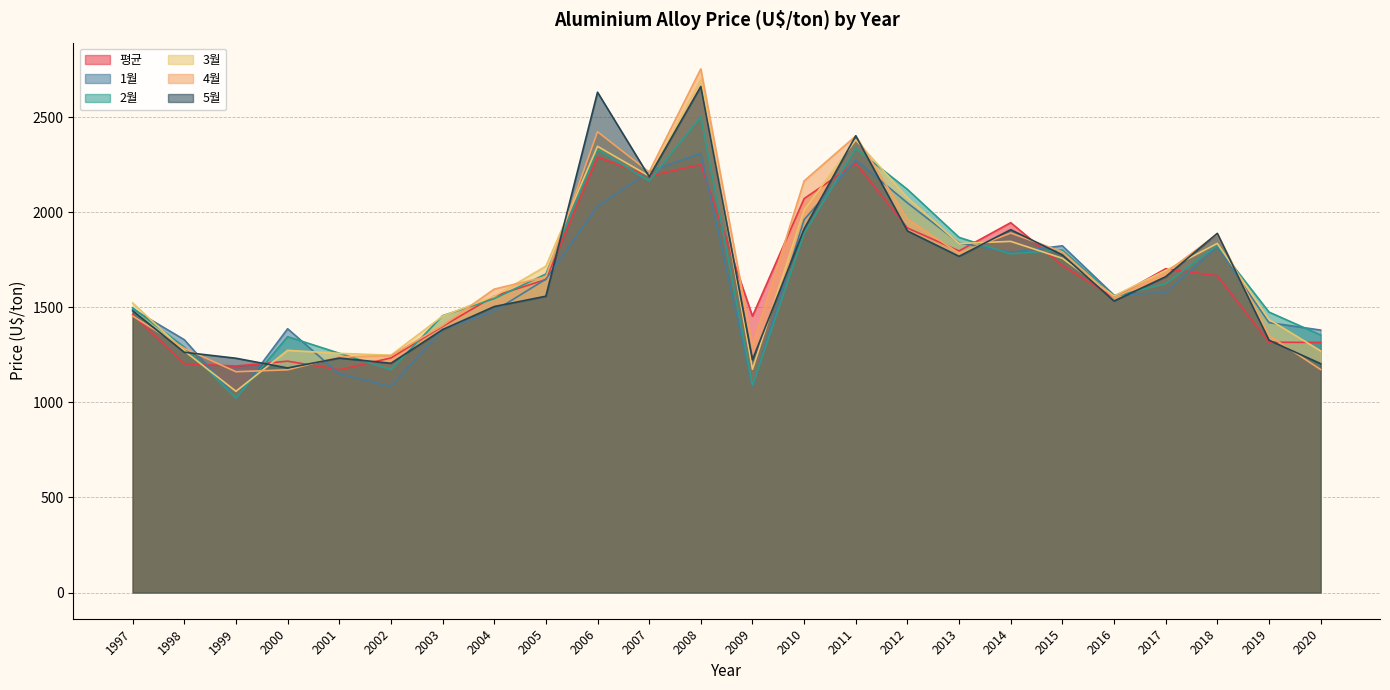

What are all the series names shown in the legend?

평균, 1월, 2월, 3월, 4월, 5월